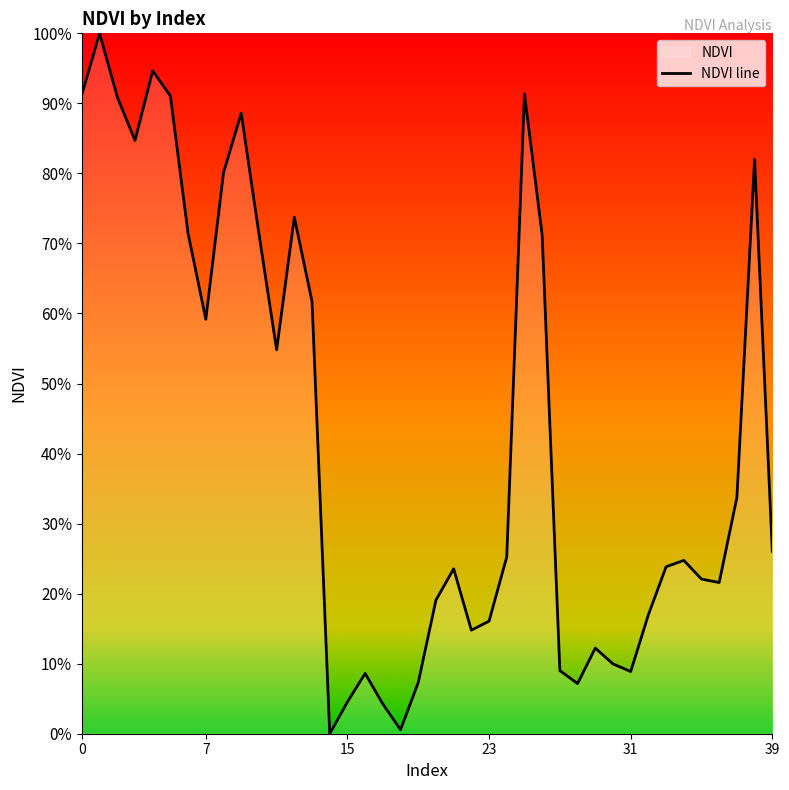

Does the chart display data point markers on the line(s)?

No